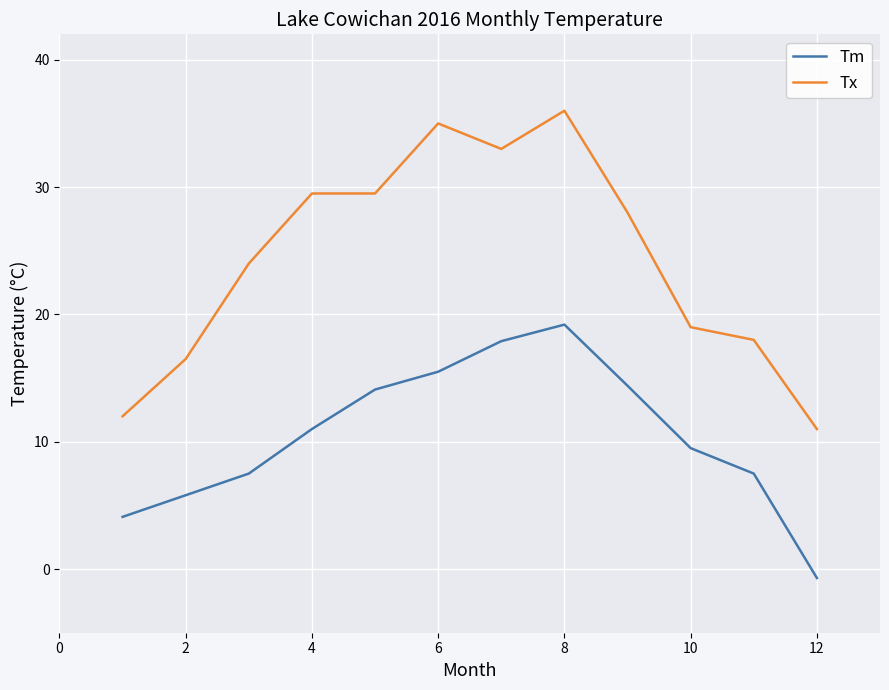

True or false: Tx has more than 0 interior local peaks.

True